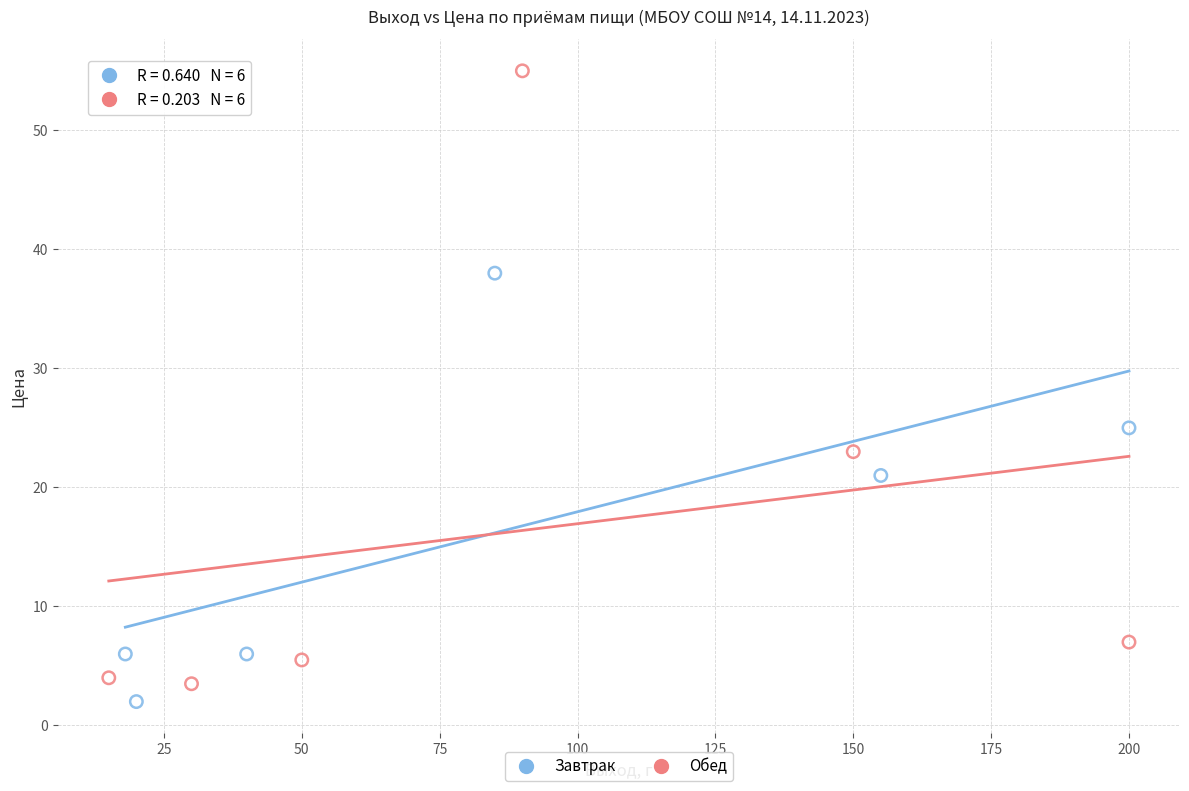

Which series contains the highest Y value?

Обед